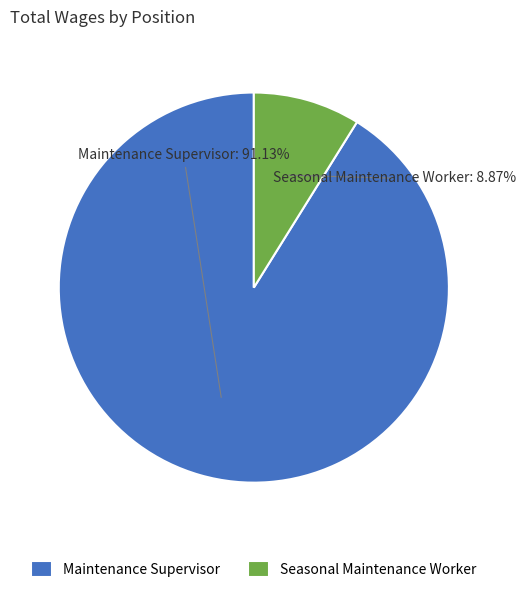

Between Maintenance Supervisor and Seasonal Maintenance Worker, which is larger?

Maintenance Supervisor